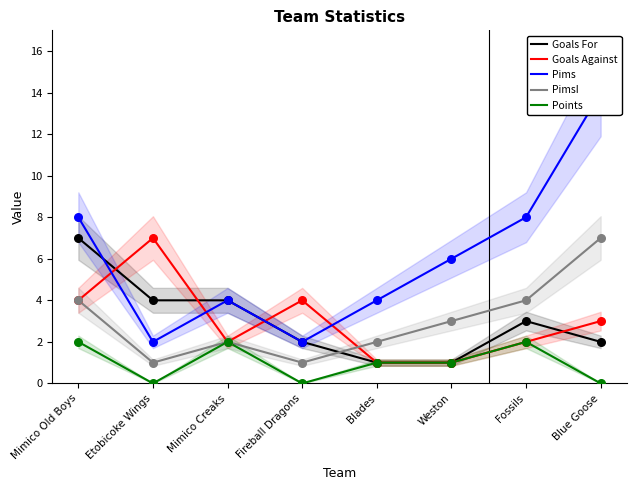

Which series has the largest total across all categories?

Pims